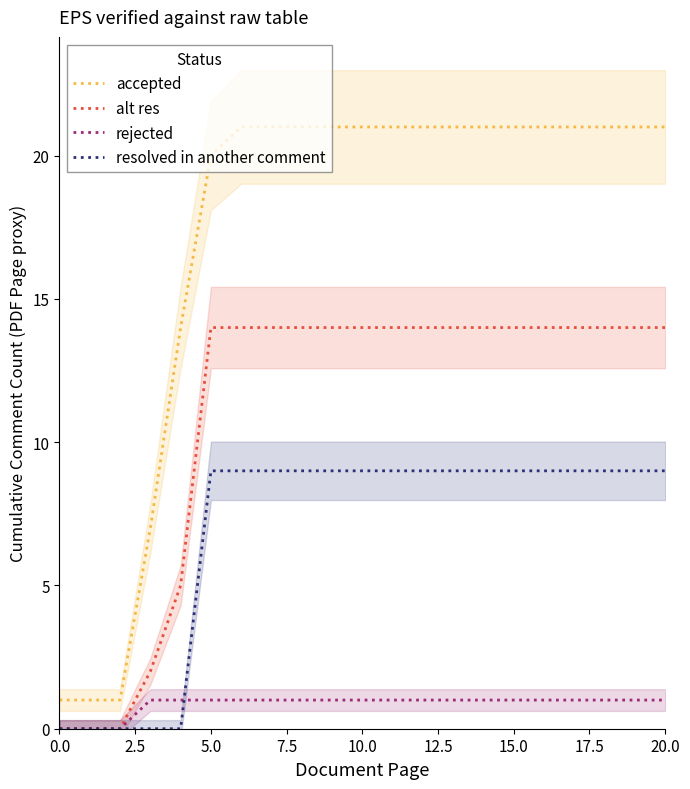

How many categories are shown in the chart?

21